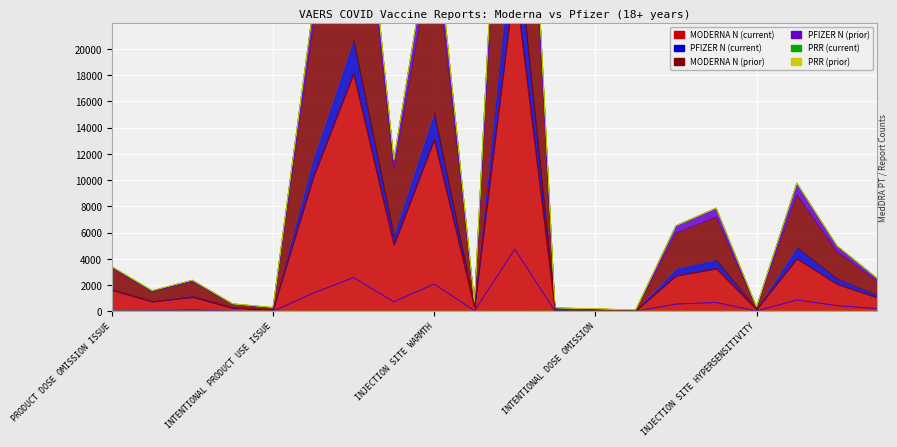

True or false: MODERNA N (prior) and PFIZER N (prior) cross at least once.

False